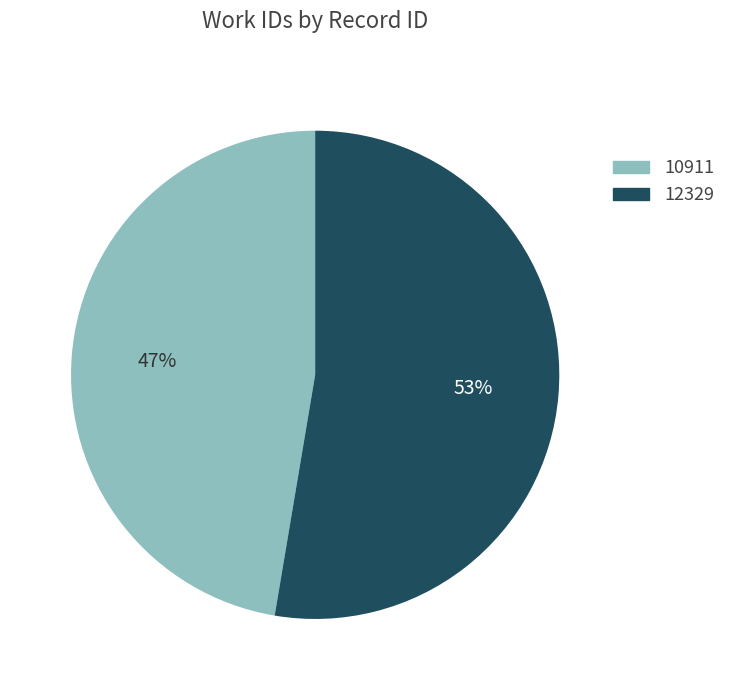

Is 12329 the majority of the pie?

Yes